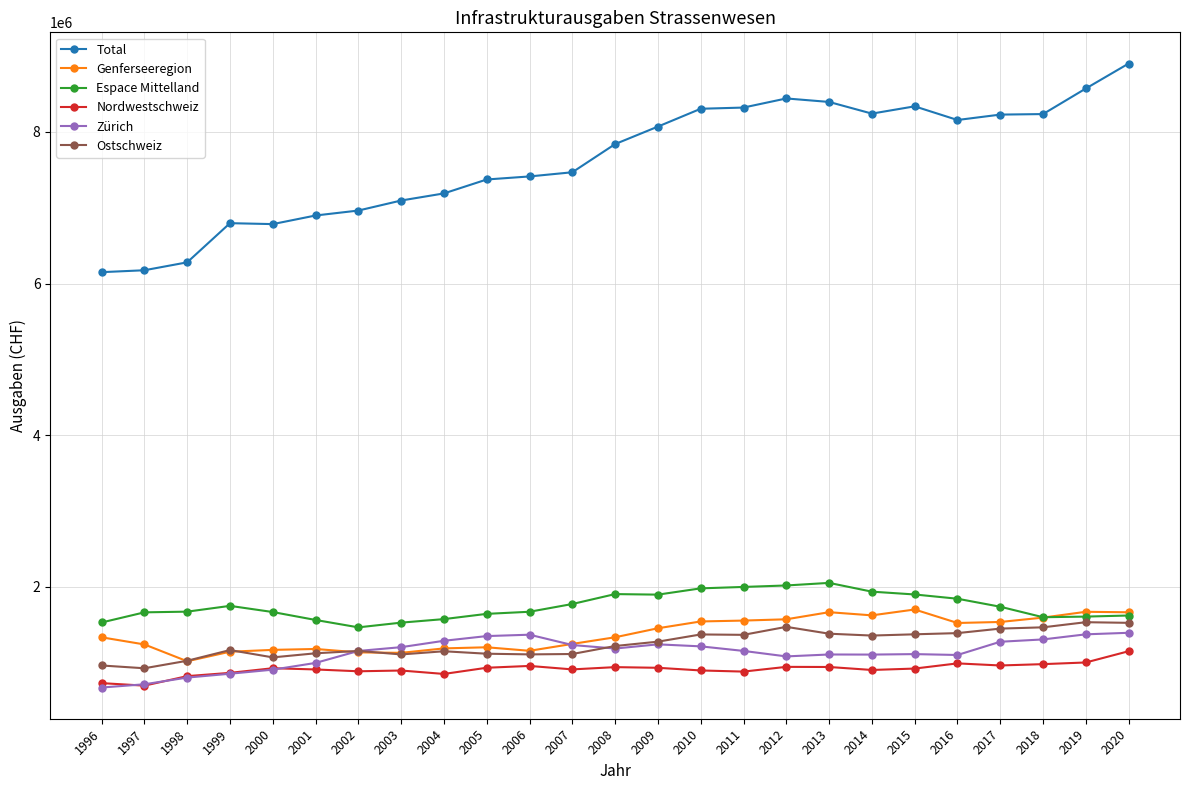

How many distinct data groups are displayed?

6